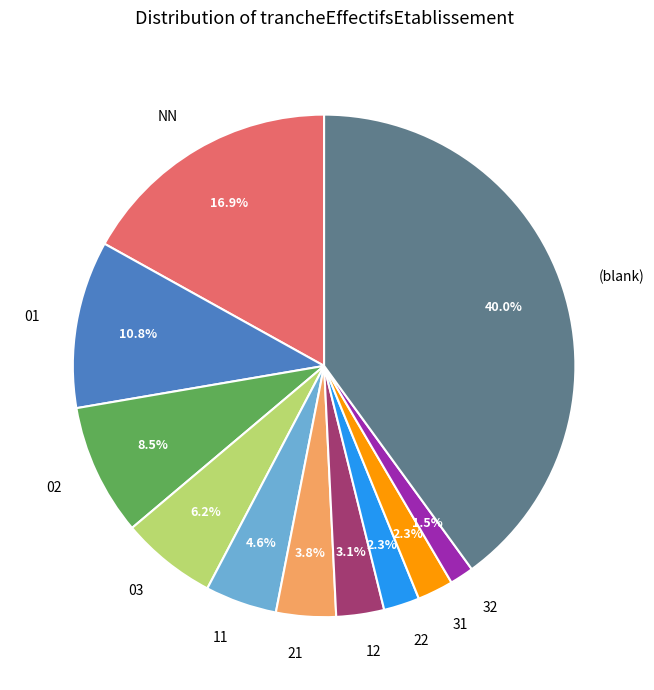

Approximately how many times larger is the value at 11 compared to 03?

0.7